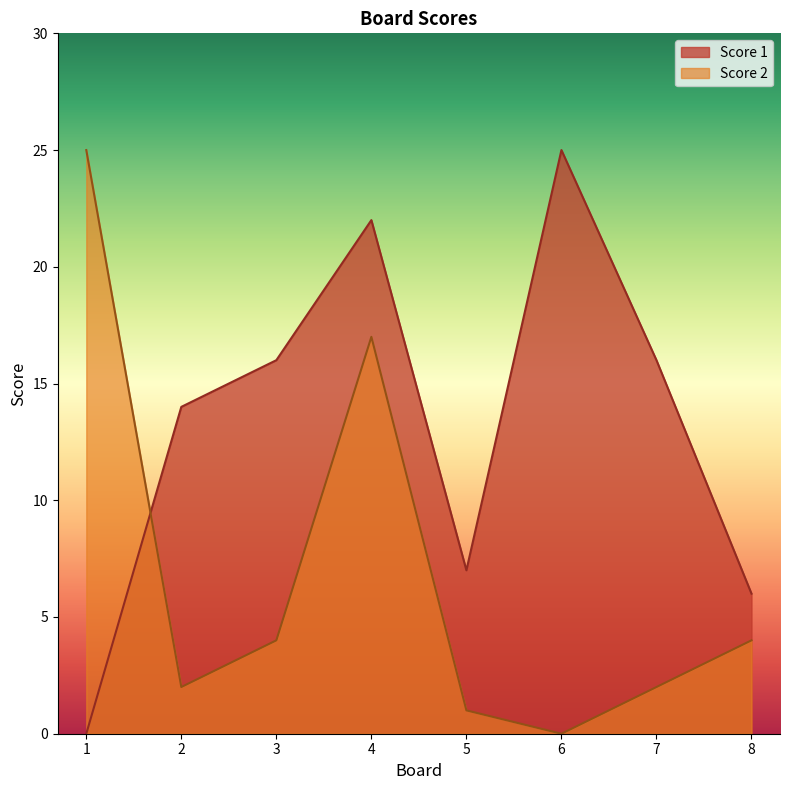

True or false: Score 1 has a value of 16 at 7.

True